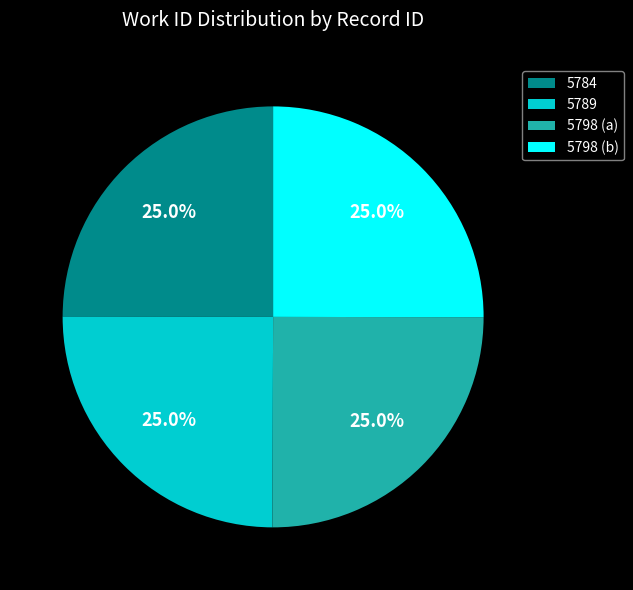

What is the ratio of the value at 5784 to the value at 5789?

1.0